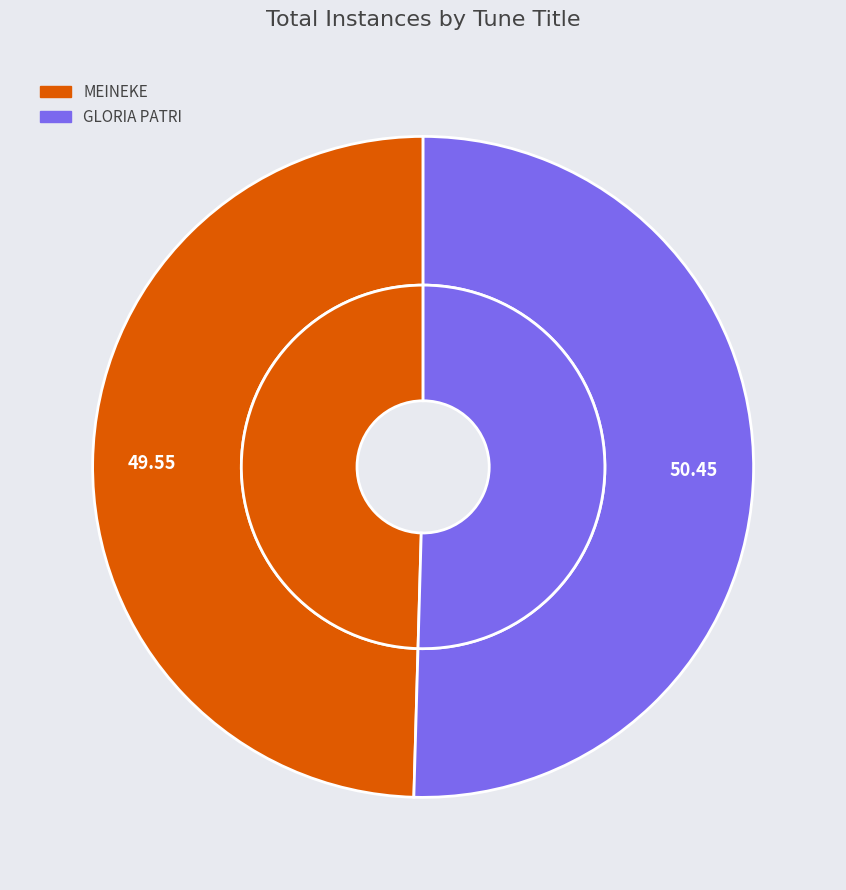

To the nearest percent, what is the average slice percentage?

50%